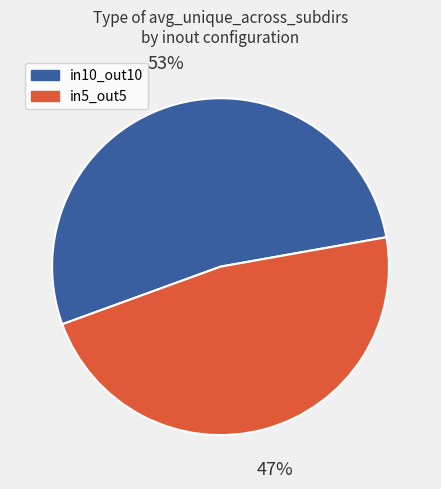

To the nearest percent, what percentage of the pie is in10_out10?

53%